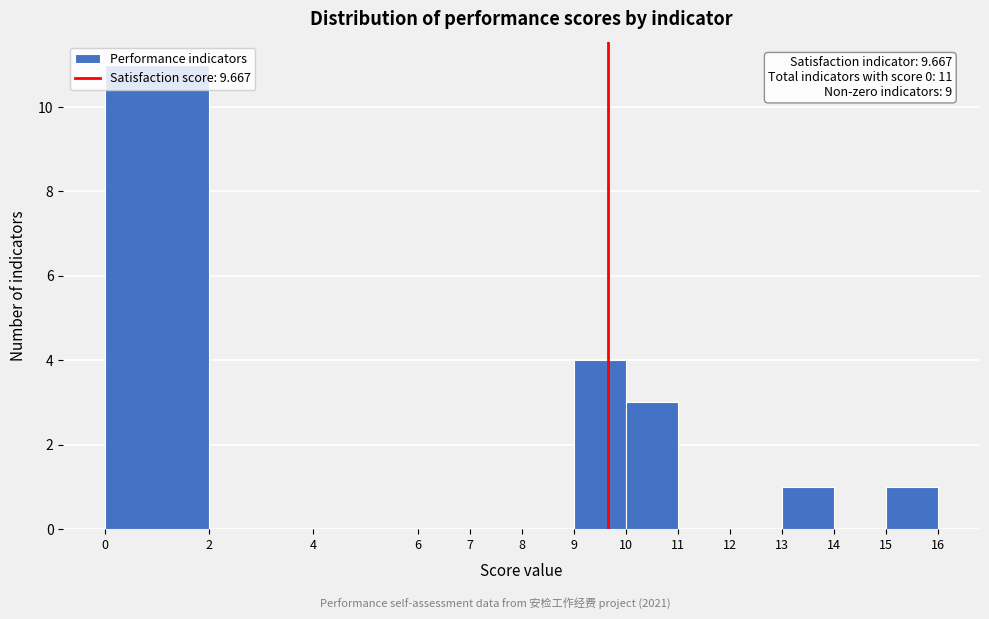

Which range on the x-axis has the tallest bar?

0 to 2